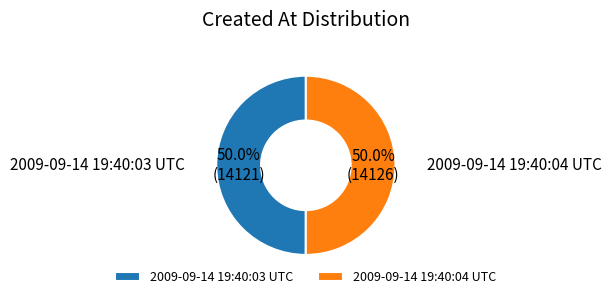

True or false: 2009-09-14 19:40:03 UTC accounts for 50% of the total.

True